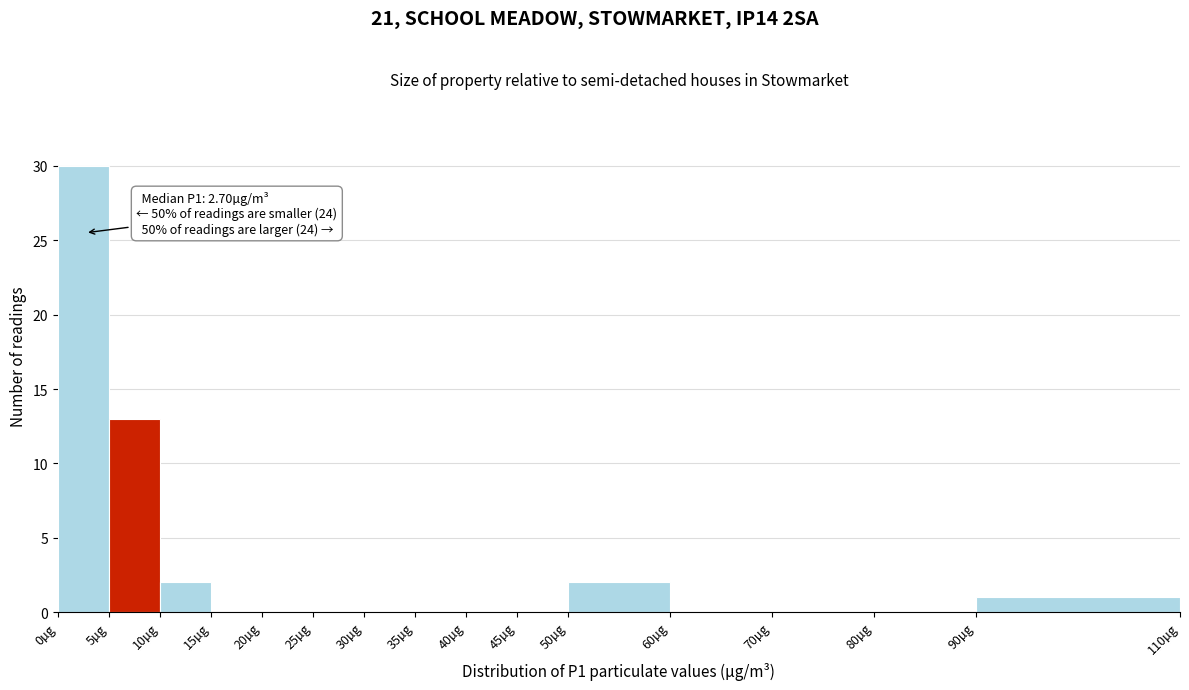

Which range on the x-axis has the tallest bar?

0 to 5